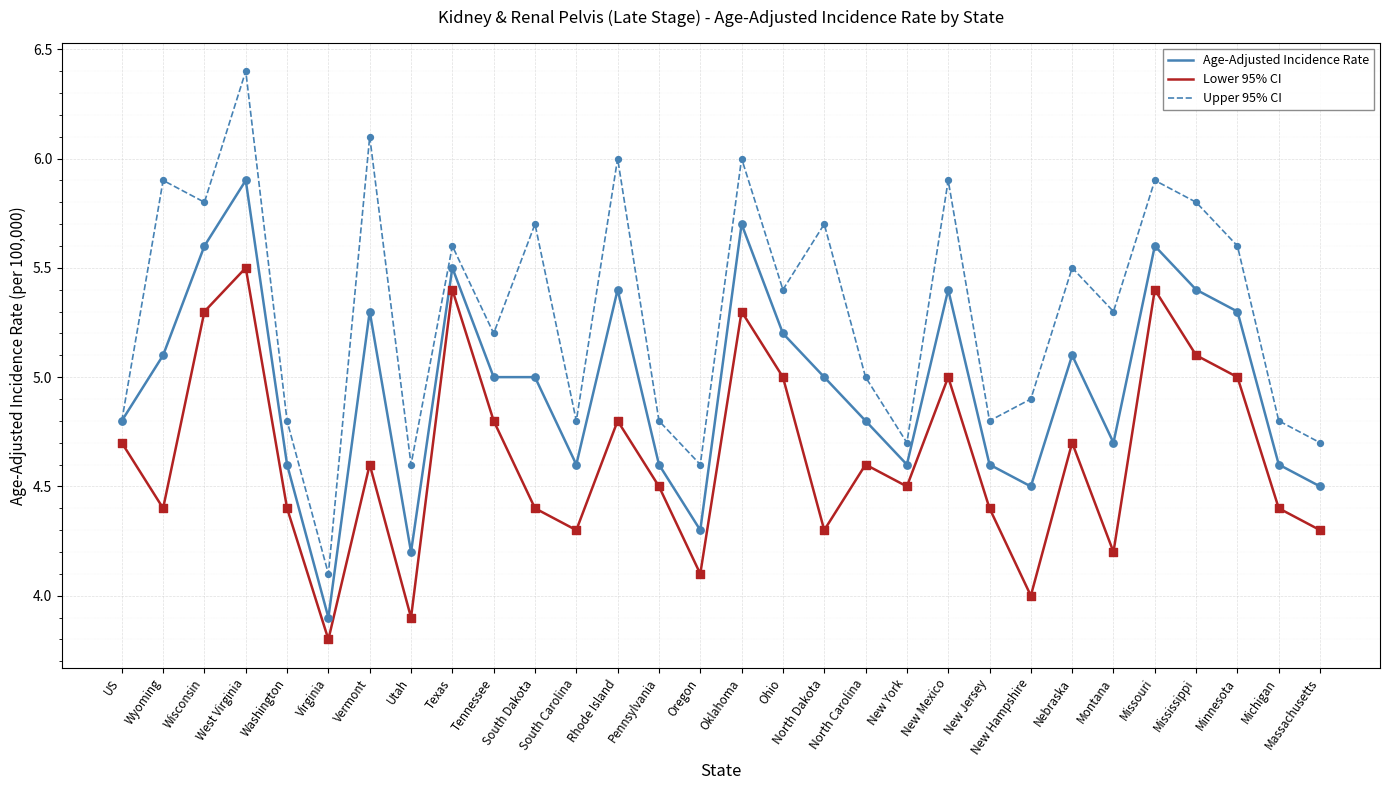

What is the spread (max minus min) of values at Missouri?

0.5